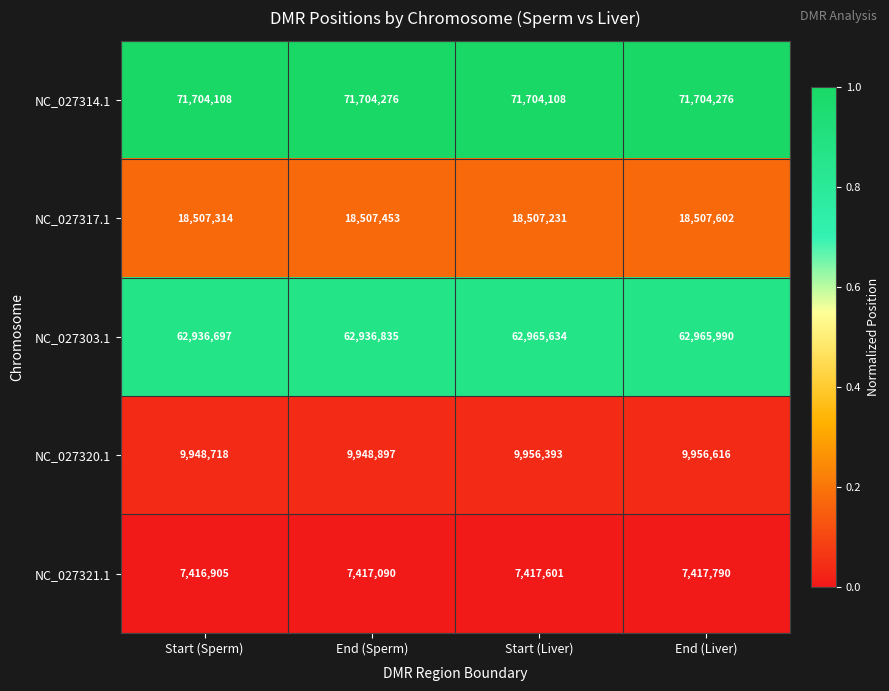

Reading left to right, transcribe all the data shown in this chart.

NC_027314.1: 71704108	71704276	71704108	71704276
NC_027317.1: 18507314	18507453	18507231	18507602
NC_027303.1: 62936697	62936835	62965634	62965990
NC_027320.1: 9948718	9948897	9956393	9956616
NC_027321.1: 7416905	7417090	7417601	7417790